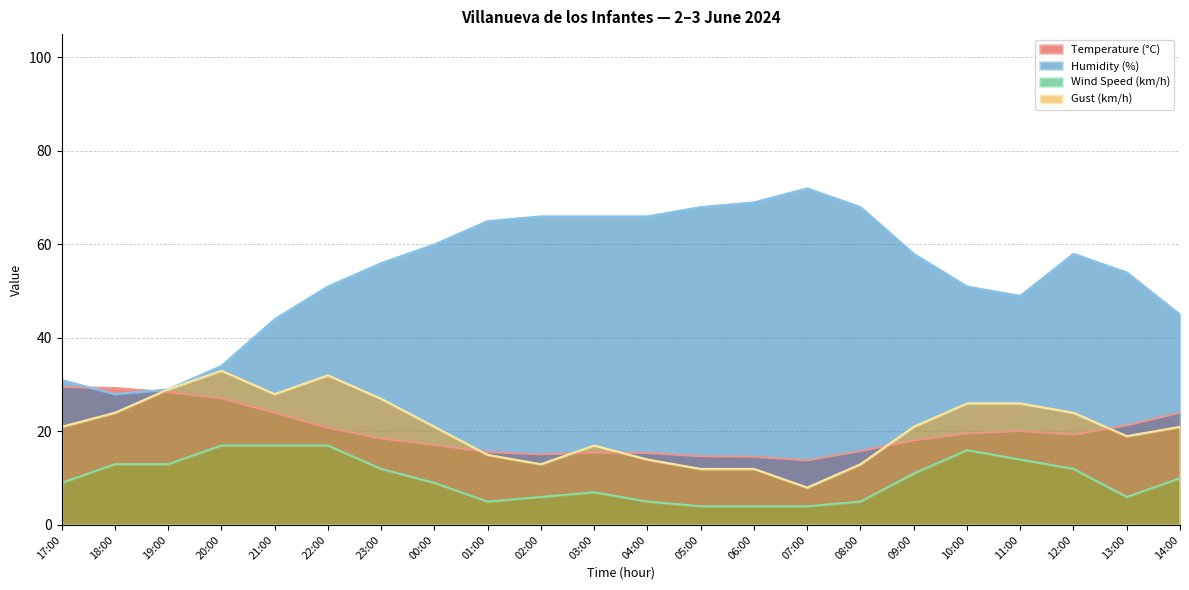

At how many categories does at least one series exceed 13?

22